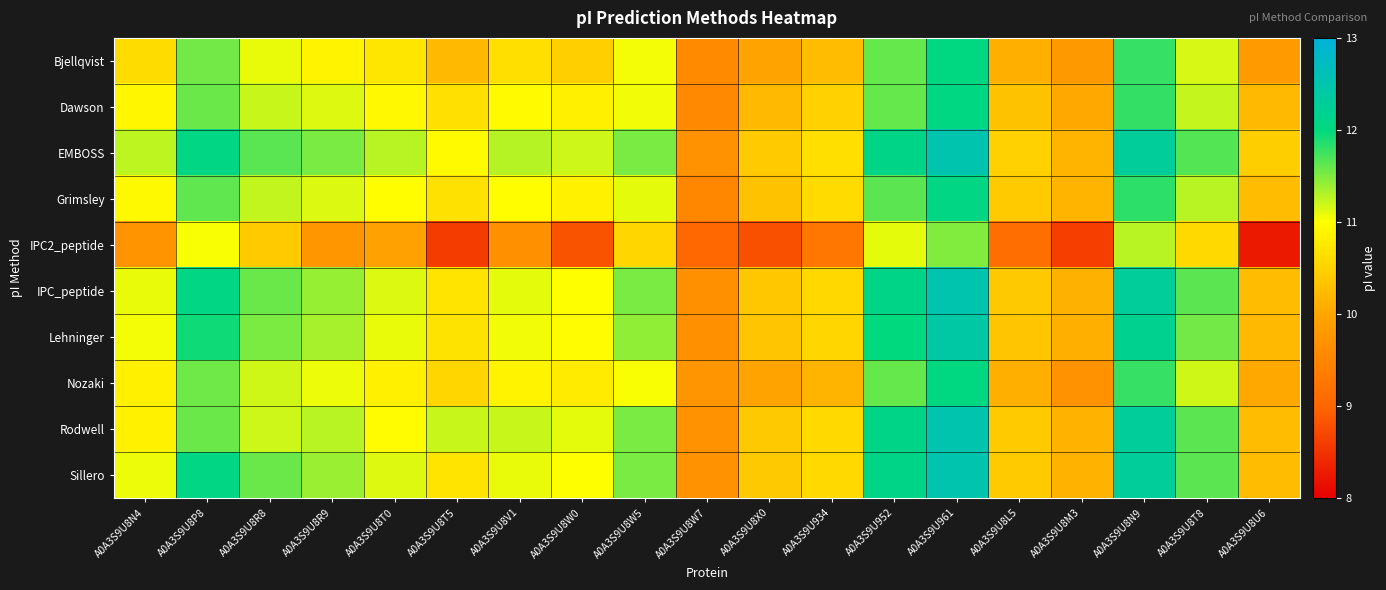

Reading left to right, list all the values displayed in this chart.

Bjellqvist: A0A3S9U8N4=10.6	A0A3S9U8P8=11.6	A0A3S9U8R8=11.1	A0A3S9U8R9=10.9	A0A3S9U8T0=10.7	A0A3S9U8T5=10.2	A0A3S9U8V1=10.6	A0A3S9U8W0=10.5	A0A3S9U8W5=11.0	A0A3S9U8W7=9.6	A0A3S9U8X0=10.0	A0A3S9U934=10.3	A0A3S9U952=11.6	A0A3S9U961=12.0	A0A3S9U8L5=10.1	A0A3S9U8M3=9.8	A0A3S9U8N9=11.8	A0A3S9U8T8=11.2	A0A3S9U8U6=9.8
Dawson: A0A3S9U8N4=10.9	A0A3S9U8P8=11.6	A0A3S9U8R8=11.2	A0A3S9U8R9=11.1	A0A3S9U8T0=10.9	A0A3S9U8T5=10.7	A0A3S9U8V1=10.9	A0A3S9U8W0=10.8	A0A3S9U8W5=11.1	A0A3S9U8W7=9.6	A0A3S9U8X0=10.2	A0A3S9U934=10.5	A0A3S9U952=11.6	A0A3S9U961=12.0	A0A3S9U8L5=10.3	A0A3S9U8M3=10.0	A0A3S9U8N9=11.8	A0A3S9U8T8=11.2	A0A3S9U8U6=10.2
EMBOSS: A0A3S9U8N4=11.3	A0A3S9U8P8=12.1	A0A3S9U8R8=11.7	A0A3S9U8R9=11.5	A0A3S9U8T0=11.3	A0A3S9U8T5=10.9	A0A3S9U8V1=11.3	A0A3S9U8W0=11.2	A0A3S9U8W5=11.5	A0A3S9U8W7=9.7	A0A3S9U8X0=10.4	A0A3S9U934=10.6	A0A3S9U952=12.1	A0A3S9U961=12.5	A0A3S9U8L5=10.5	A0A3S9U8M3=10.2	A0A3S9U8N9=12.3	A0A3S9U8T8=11.7	A0A3S9U8U6=10.5
Grimsley: A0A3S9U8N4=10.9	A0A3S9U8P8=11.6	A0A3S9U8R8=11.2	A0A3S9U8R9=11.1	A0A3S9U8T0=11.0	A0A3S9U8T5=10.7	A0A3S9U8V1=11.0	A0A3S9U8W0=10.8	A0A3S9U8W5=11.1	A0A3S9U8W7=9.5	A0A3S9U8X0=10.3	A0A3S9U934=10.6	A0A3S9U952=11.6	A0A3S9U961=12.1	A0A3S9U8L5=10.4	A0A3S9U8M3=10.2	A0A3S9U8N9=11.8	A0A3S9U8T8=11.3	A0A3S9U8U6=10.3
IPC2_peptide: A0A3S9U8N4=9.7	A0A3S9U8P8=11.0	A0A3S9U8R8=10.4	A0A3S9U8R9=9.8	A0A3S9U8T0=9.9	A0A3S9U8T5=8.6	A0A3S9U8V1=9.7	A0A3S9U8W0=8.8	A0A3S9U8W5=10.5	A0A3S9U8W7=9.0	A0A3S9U8X0=8.8	A0A3S9U934=9.3	A0A3S9U952=11.1	A0A3S9U961=11.5	A0A3S9U8L5=9.1	A0A3S9U8M3=8.6	A0A3S9U8N9=11.3	A0A3S9U8T8=10.6	A0A3S9U8U6=8.3
IPC_peptide: A0A3S9U8N4=11.1	A0A3S9U8P8=12.0	A0A3S9U8R8=11.6	A0A3S9U8R9=11.4	A0A3S9U8T0=11.1	A0A3S9U8T5=10.7	A0A3S9U8V1=11.1	A0A3S9U8W0=11.0	A0A3S9U8W5=11.5	A0A3S9U8W7=9.7	A0A3S9U8X0=10.4	A0A3S9U934=10.6	A0A3S9U952=12.1	A0A3S9U961=12.5	A0A3S9U8L5=10.4	A0A3S9U8M3=10.1	A0A3S9U8N9=12.3	A0A3S9U8T8=11.6	A0A3S9U8U6=10.2
Lehninger: A0A3S9U8N4=11.0	A0A3S9U8P8=11.9	A0A3S9U8R8=11.5	A0A3S9U8R9=11.3	A0A3S9U8T0=11.1	A0A3S9U8T5=10.7	A0A3S9U8V1=11.1	A0A3S9U8W0=11.0	A0A3S9U8W5=11.4	A0A3S9U8W7=9.7	A0A3S9U8X0=10.4	A0A3S9U934=10.5	A0A3S9U952=12.0	A0A3S9U961=12.4	A0A3S9U8L5=10.4	A0A3S9U8M3=10.1	A0A3S9U8N9=12.2	A0A3S9U8T8=11.6	A0A3S9U8U6=10.2
Nozaki: A0A3S9U8N4=10.8	A0A3S9U8P8=11.6	A0A3S9U8R8=11.2	A0A3S9U8R9=11.1	A0A3S9U8T0=10.8	A0A3S9U8T5=10.5	A0A3S9U8V1=10.9	A0A3S9U8W0=10.8	A0A3S9U8W5=11.0	A0A3S9U8W7=9.8	A0A3S9U8X0=10.0	A0A3S9U934=10.2	A0A3S9U952=11.6	A0A3S9U961=12.0	A0A3S9U8L5=10.1	A0A3S9U8M3=9.7	A0A3S9U8N9=11.8	A0A3S9U8T8=11.2	A0A3S9U8U6=10.0
Rodwell: A0A3S9U8N4=10.8	A0A3S9U8P8=11.6	A0A3S9U8R8=11.2	A0A3S9U8R9=11.3	A0A3S9U8T0=11.0	A0A3S9U8T5=11.2	A0A3S9U8V1=11.2	A0A3S9U8W0=11.1	A0A3S9U8W5=11.5	A0A3S9U8W7=9.7	A0A3S9U8X0=10.4	A0A3S9U934=10.6	A0A3S9U952=12.1	A0A3S9U961=12.5	A0A3S9U8L5=10.4	A0A3S9U8M3=10.1	A0A3S9U8N9=12.3	A0A3S9U8T8=11.6	A0A3S9U8U6=10.2
Sillero: A0A3S9U8N4=11.1	A0A3S9U8P8=12.0	A0A3S9U8R8=11.6	A0A3S9U8R9=11.4	A0A3S9U8T0=11.1	A0A3S9U8T5=10.7	A0A3S9U8V1=11.1	A0A3S9U8W0=11.0	A0A3S9U8W5=11.5	A0A3S9U8W7=9.7	A0A3S9U8X0=10.4	A0A3S9U934=10.6	A0A3S9U952=12.1	A0A3S9U961=12.5	A0A3S9U8L5=10.4	A0A3S9U8M3=10.1	A0A3S9U8N9=12.3	A0A3S9U8T8=11.6	A0A3S9U8U6=10.2